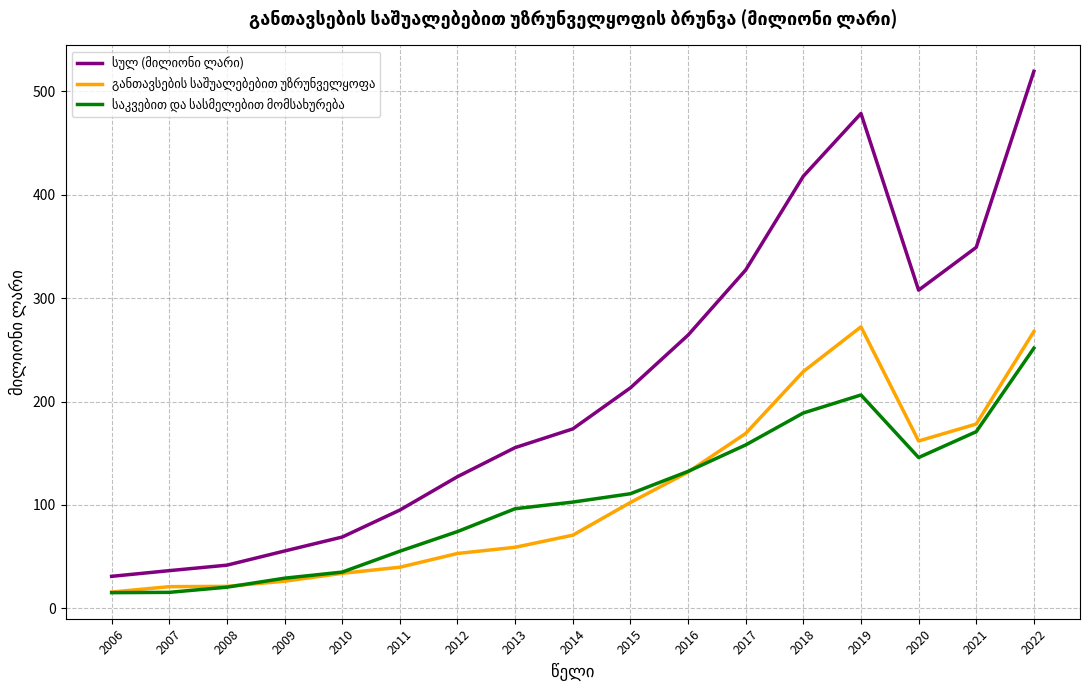

What is the total value across all series at 2019?

957.4